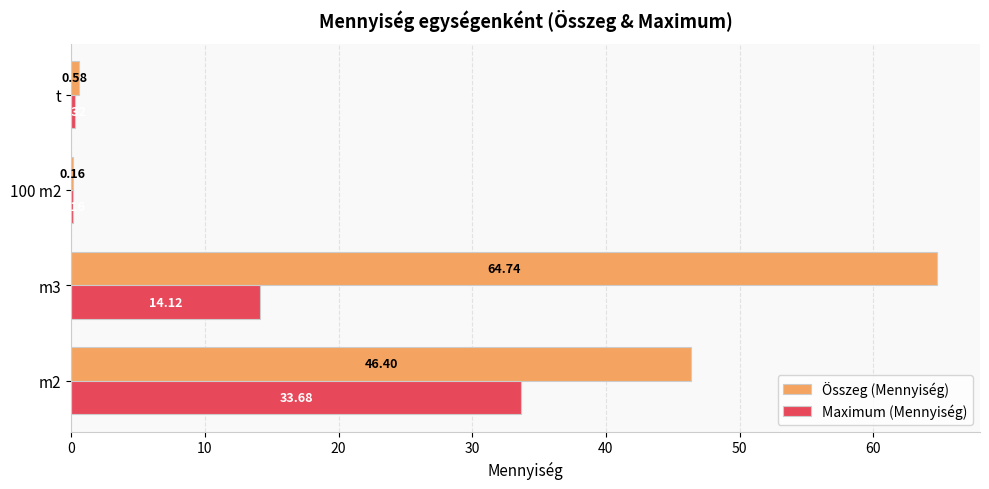

Which series has the largest total across all categories?

Összeg (Mennyiség)